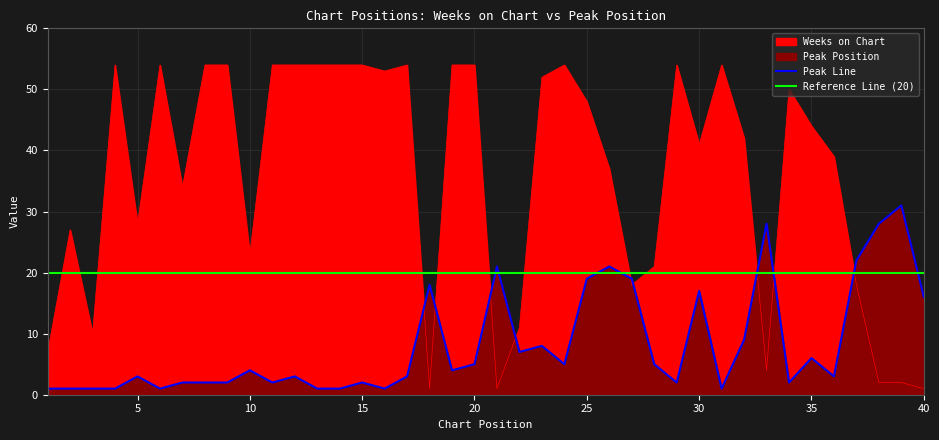

Reading right to left, list all the values displayed in this chart.

Weeks on Chart: 1	2	2	18	39	44	50	4	42	54	41	54	21	18	37	48	54	52	11	1	54	54	1	54	53	54	54	54	54	54	23	54	54	34	54	28	54	10	27	7
Peak Position: 16	31	28	22	3	6	2	28	9	1	17	2	5	19	21	19	5	8	7	21	5	4	18	3	1	2	1	1	3	2	4	2	2	2	1	3	1	1	1	1